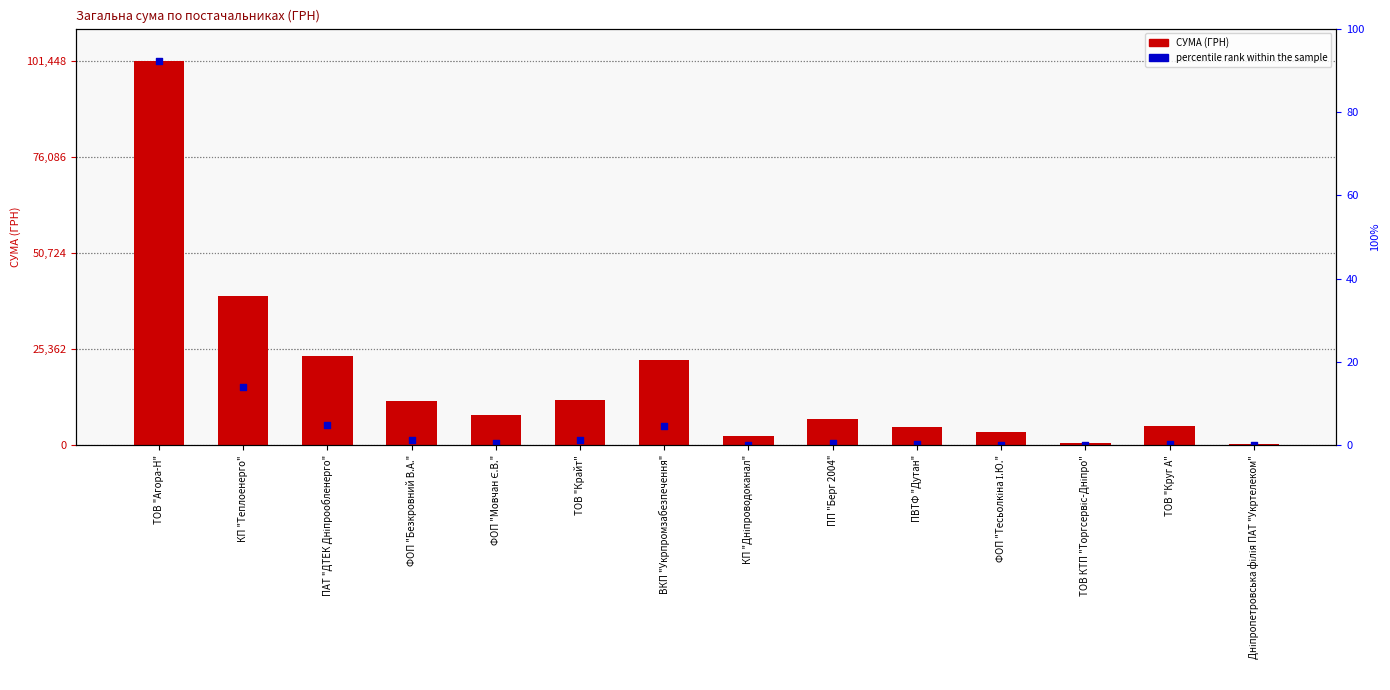

Between ФОП "Мовчан Є.В." and ПП "Берг 2004", which is larger?

ФОП "Мовчан Є.В."